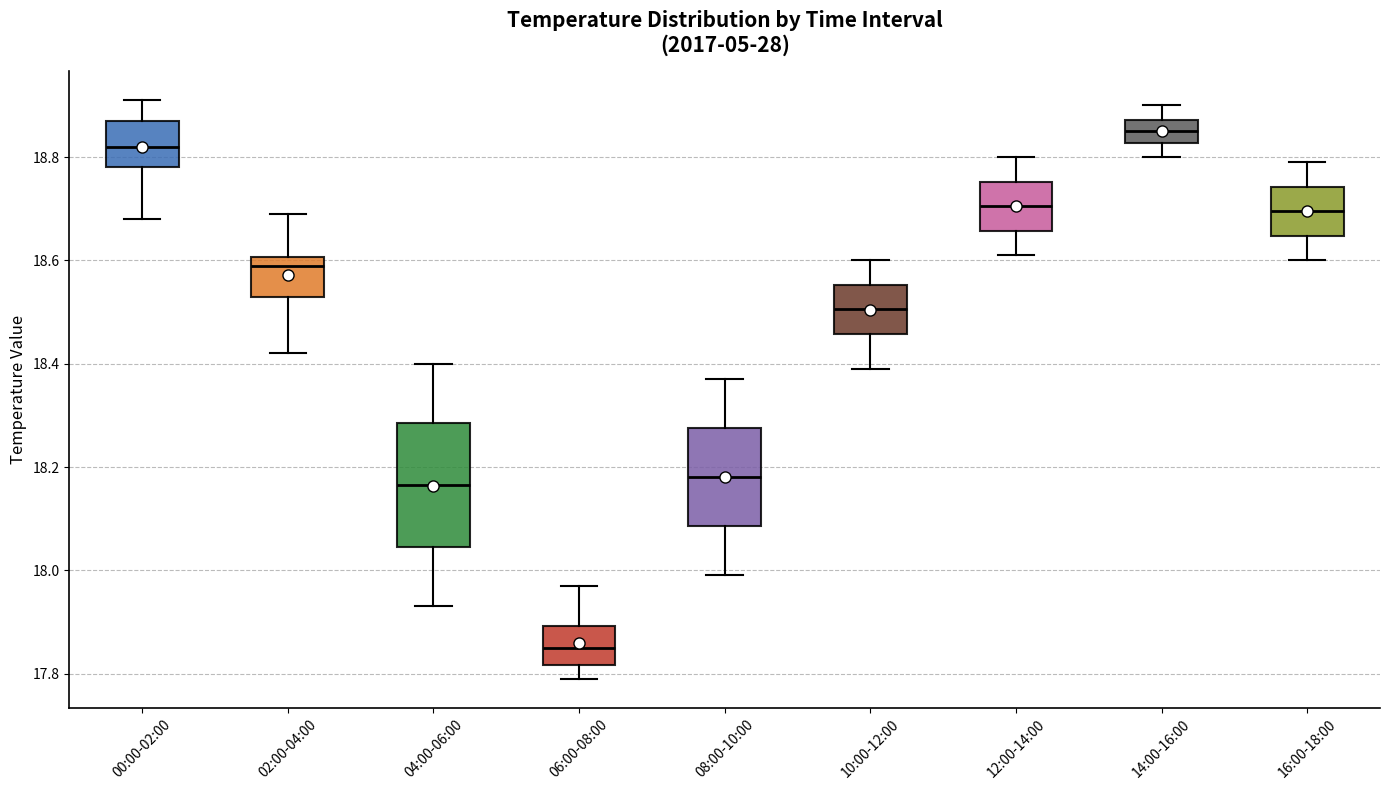

Reading left to right, transcribe this box plot: for each box, give where its median line is, the range the box spans, and where its two whiskers end, as read against the y-axis. The values are not printed on the chart, so give them approximately, as read against the axis.

00:00-02:00: median 18.82, box 18.78 to 18.88, whiskers 18.68 to 18.92
02:00-04:00: median 18.60 (just below the box's upper edge), box 18.54 to 18.60, whiskers 18.42 to 18.70
04:00-06:00: median 18.16, box 18.04 to 18.28, whiskers 17.94 to 18.40
06:00-08:00: median 17.86, box 17.82 to 17.90, whiskers 17.80 to 17.98
08:00-10:00: median 18.18, box 18.08 to 18.28, whiskers 18.00 to 18.38
10:00-12:00: median 18.50, box 18.46 to 18.56, whiskers 18.40 to 18.60
12:00-14:00: median 18.70, box 18.66 to 18.76, whiskers 18.62 to 18.80
14:00-16:00: median 18.86, box 18.82 to 18.88, whiskers 18.80 to 18.90
16:00-18:00: median 18.70, box 18.64 to 18.74, whiskers 18.60 to 18.80